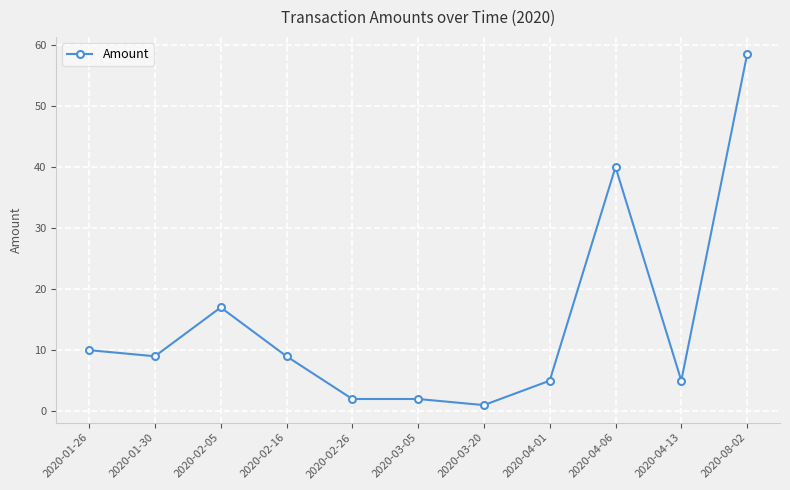

What is the change in value from 2020-02-05 to 2020-04-13?

-12.0